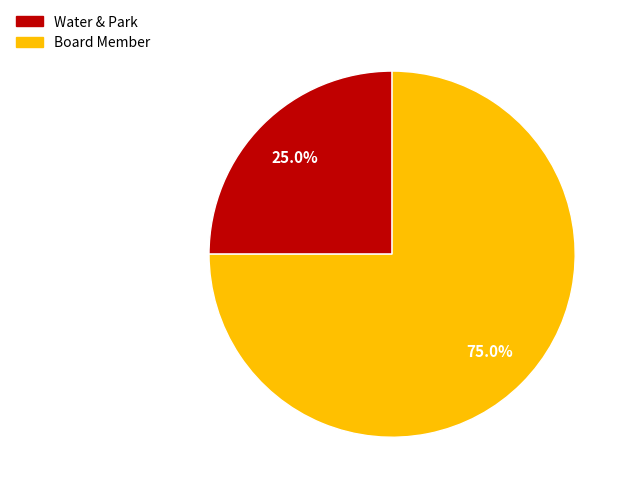

Rank the categories by value from highest to lowest.

Board Member, Water & Park